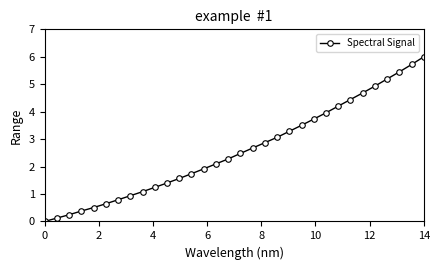

Count the number of values greater than 2.

18